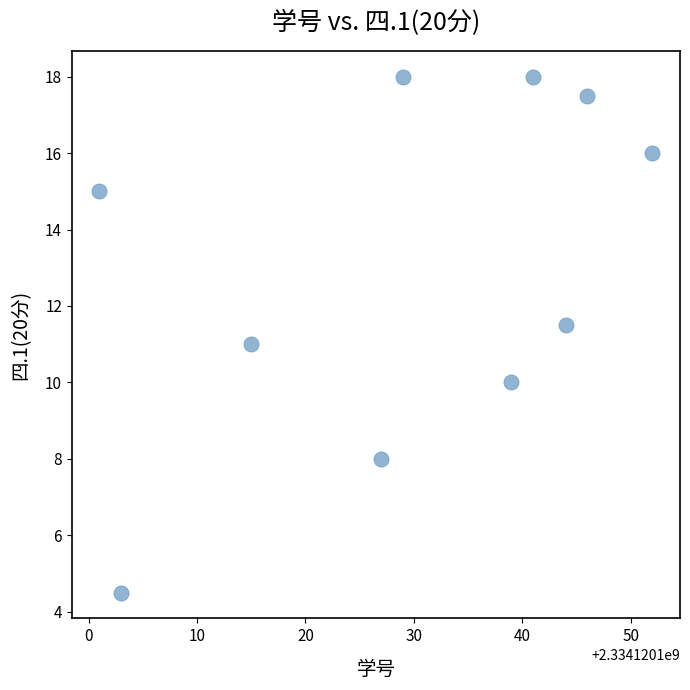

What is the range of Y values (max minus min)?

13.5